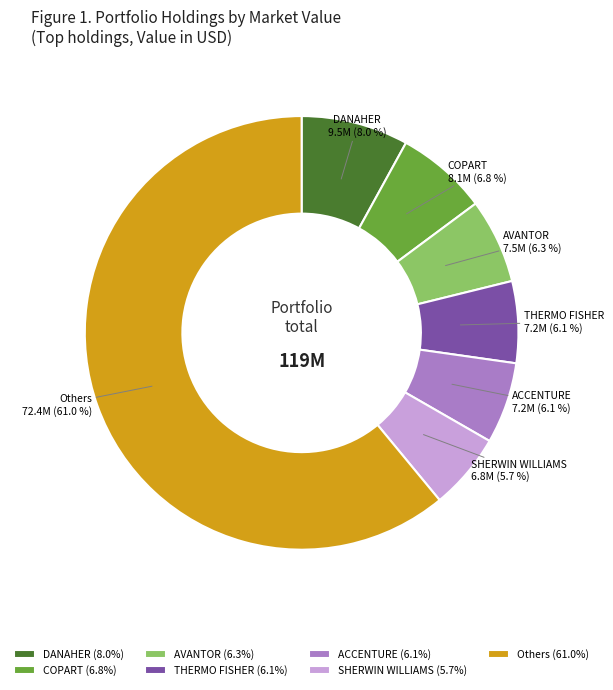

Which has a higher value, SHERWIN WILLIAMS or Others?

Others